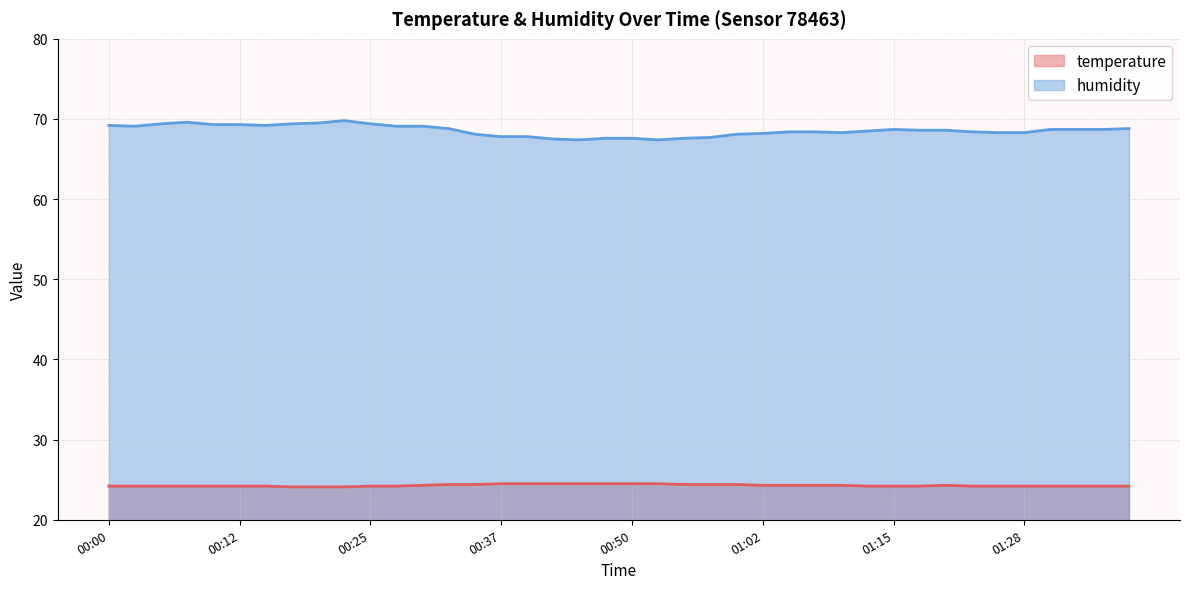

What is the label of the 13th point from the left?

00:30